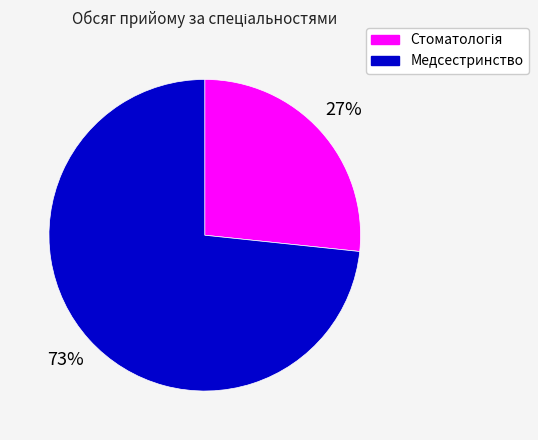

To the nearest percent, what is the average slice percentage?

50%